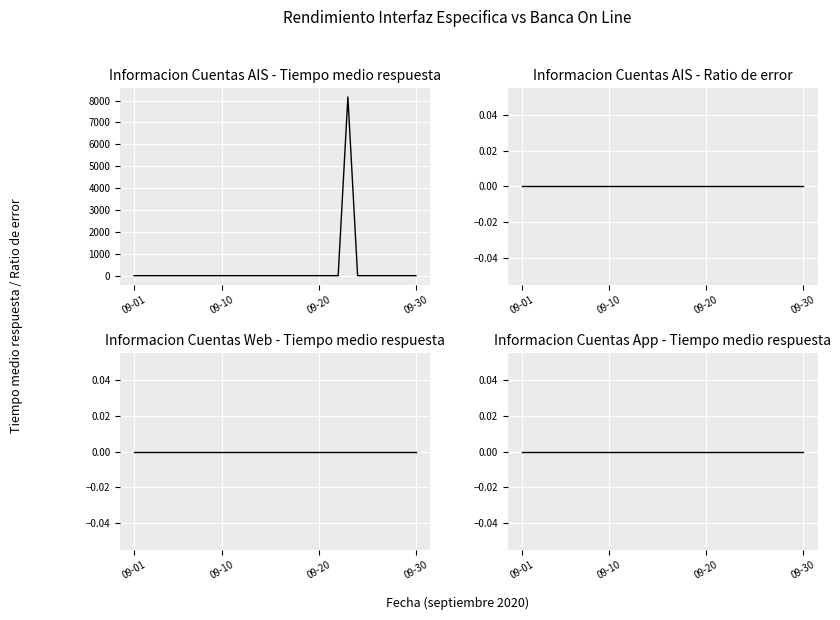

Which label corresponds to the largest value in the chart?

22